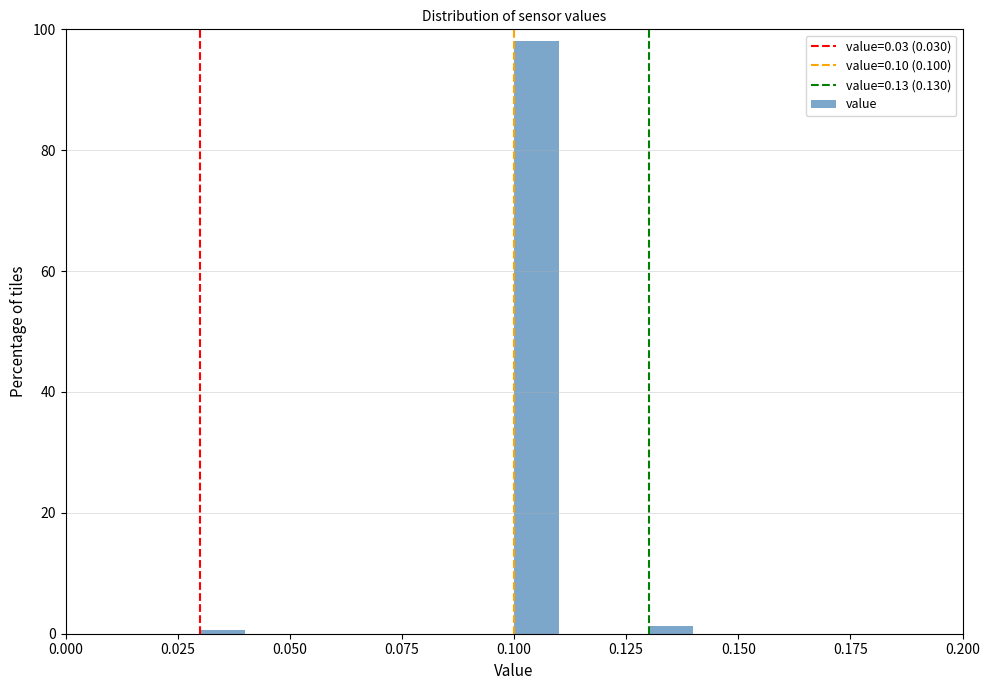

Around what value on the x-axis is the tallest bar? Give the approximate position of its centre, as read against the axis.

0.105